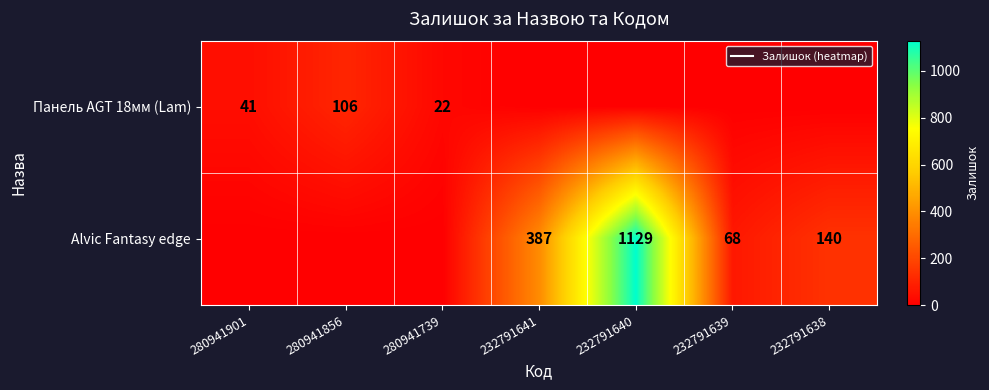

Which series has the largest range (max minus min)?

Alvic Fantasy edge